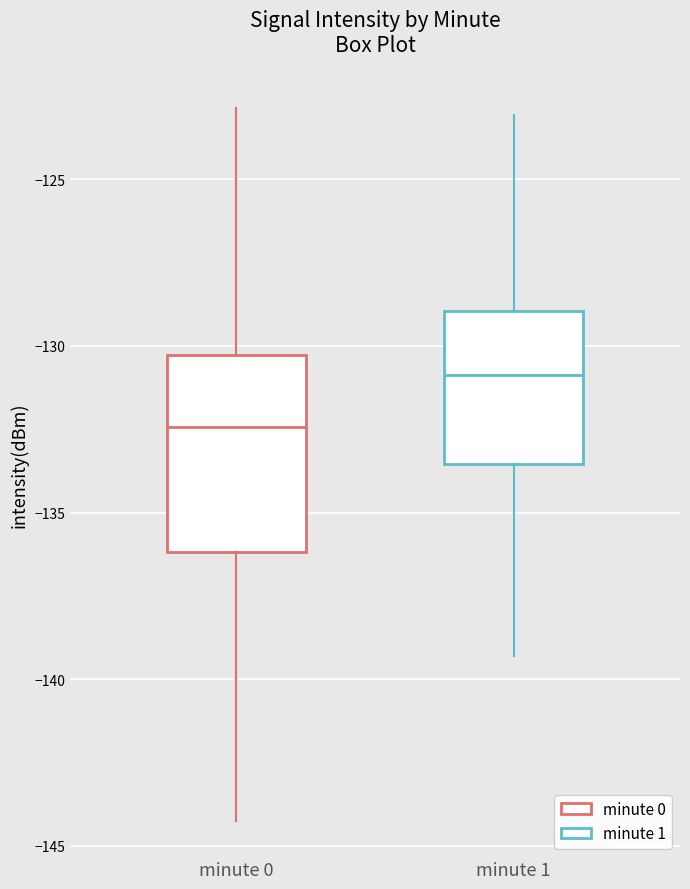

Reading left to right, transcribe this box plot: for each box, give where its median line is, the range the box spans, and where its two whiskers end, as read against the y-axis. The values are not printed on the chart, so give them approximately, as read against the axis.

minute 0: median -132.5, box -136.0 to -130.5, whiskers -144.0 to -123.0
minute 1: median -131.0, box -133.5 to -129.0, whiskers -139.5 to -123.0